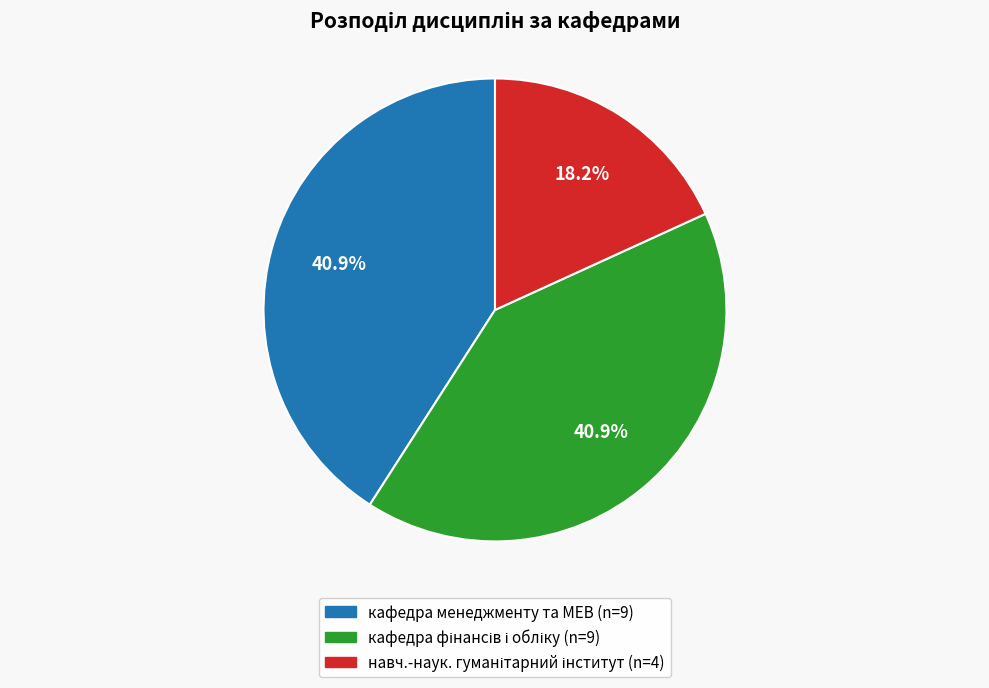

How many segments does this pie chart have?

3